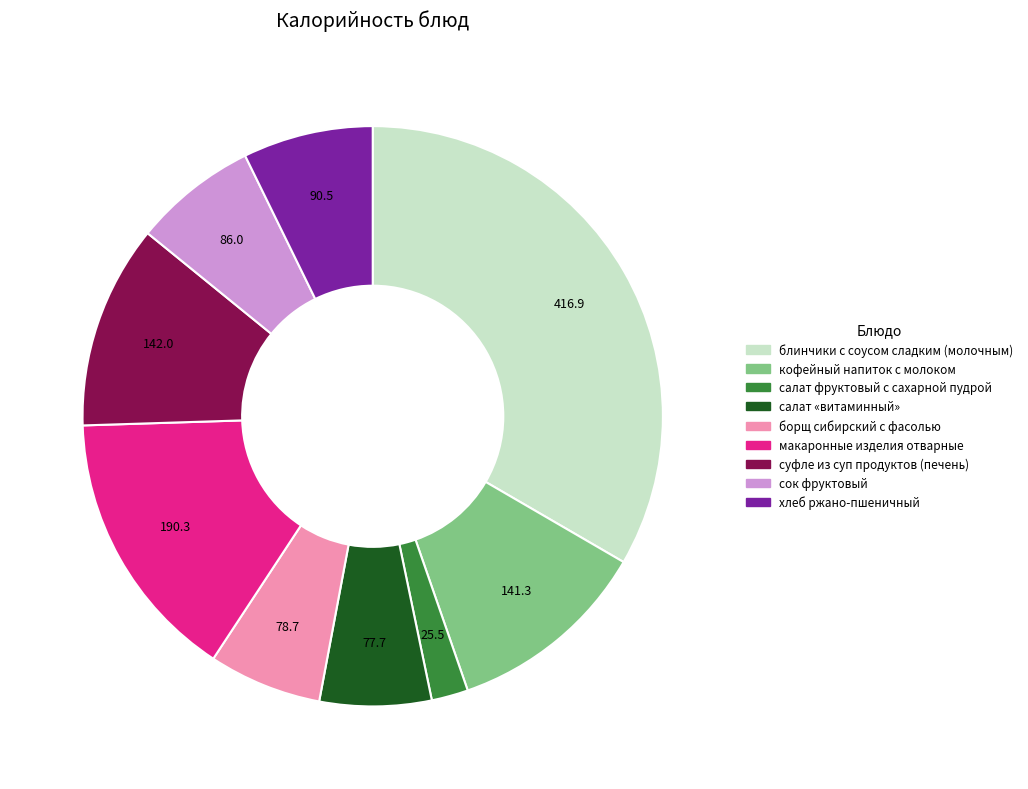

True or false: блинчики с соусом сладким (молочным) accounts for 33% of the total.

True